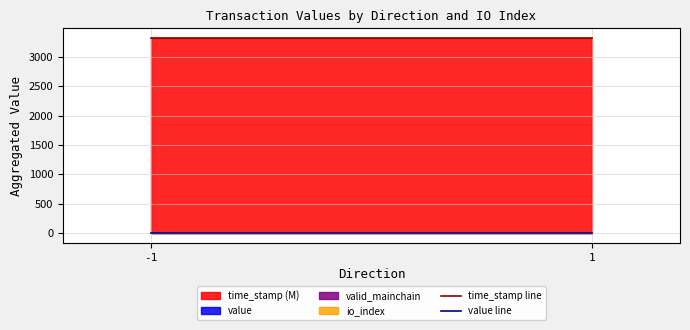

Reading left to right, extract all data points from this chart.

time_stamp line: 3319.2	3319.2
value line: 2.0	2.0